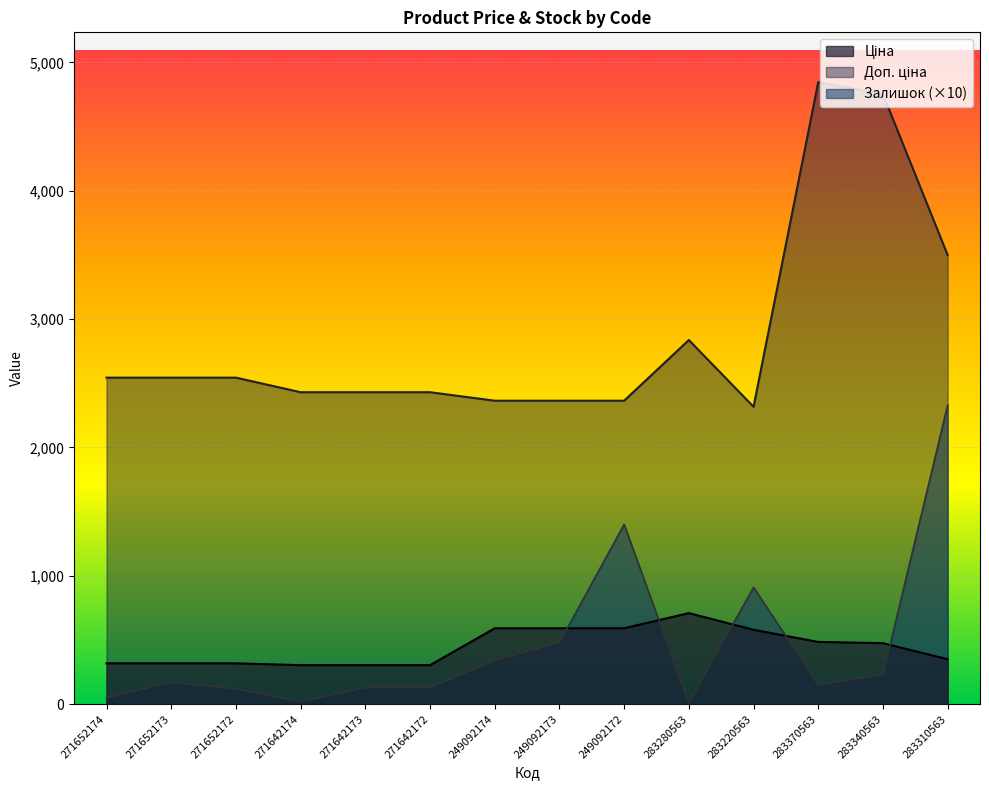

What are all the series names shown in the legend?

Ціна, Доп. ціна, Залишок